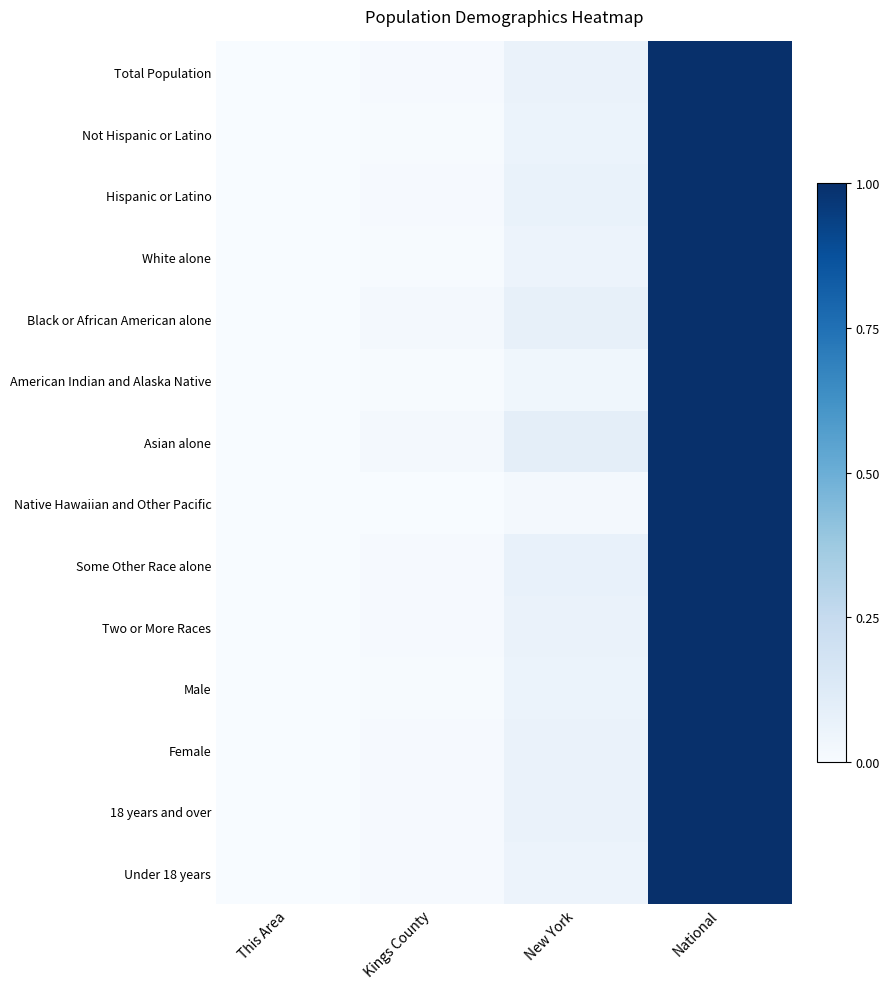

At how many categories does at least one series exceed 0?

4